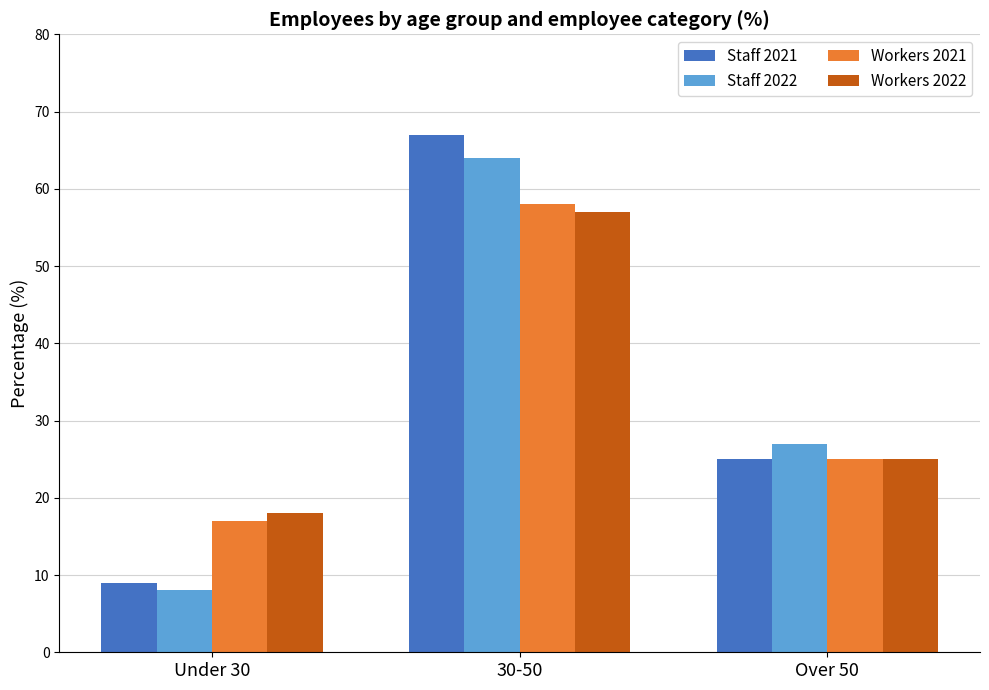

Reading left to right, what are all the values shown in this chart?

Staff 2021: 9	67	25
Staff 2022: 8	64	27
Workers 2021: 17	58	25
Workers 2022: 18	57	25